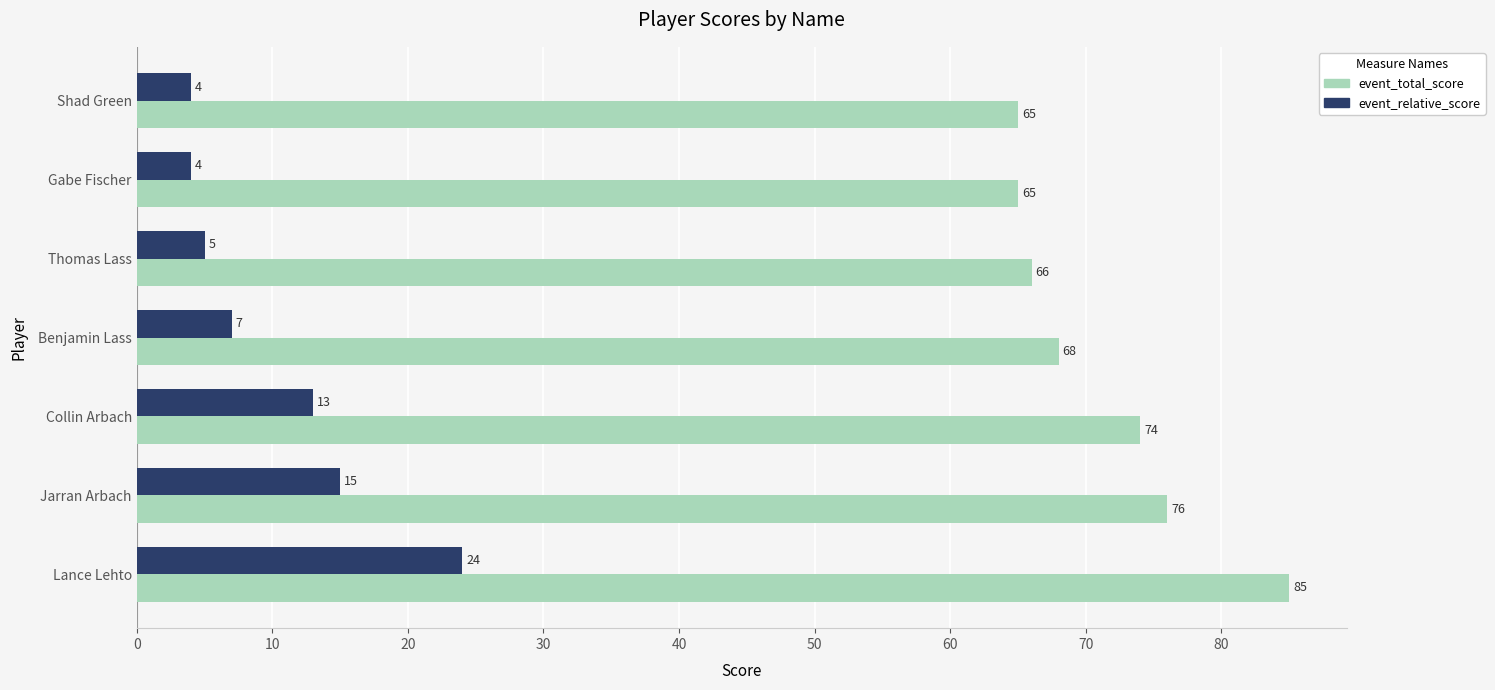

Is it true that event_relative_score equals 7 at Benjamin Lass?

True